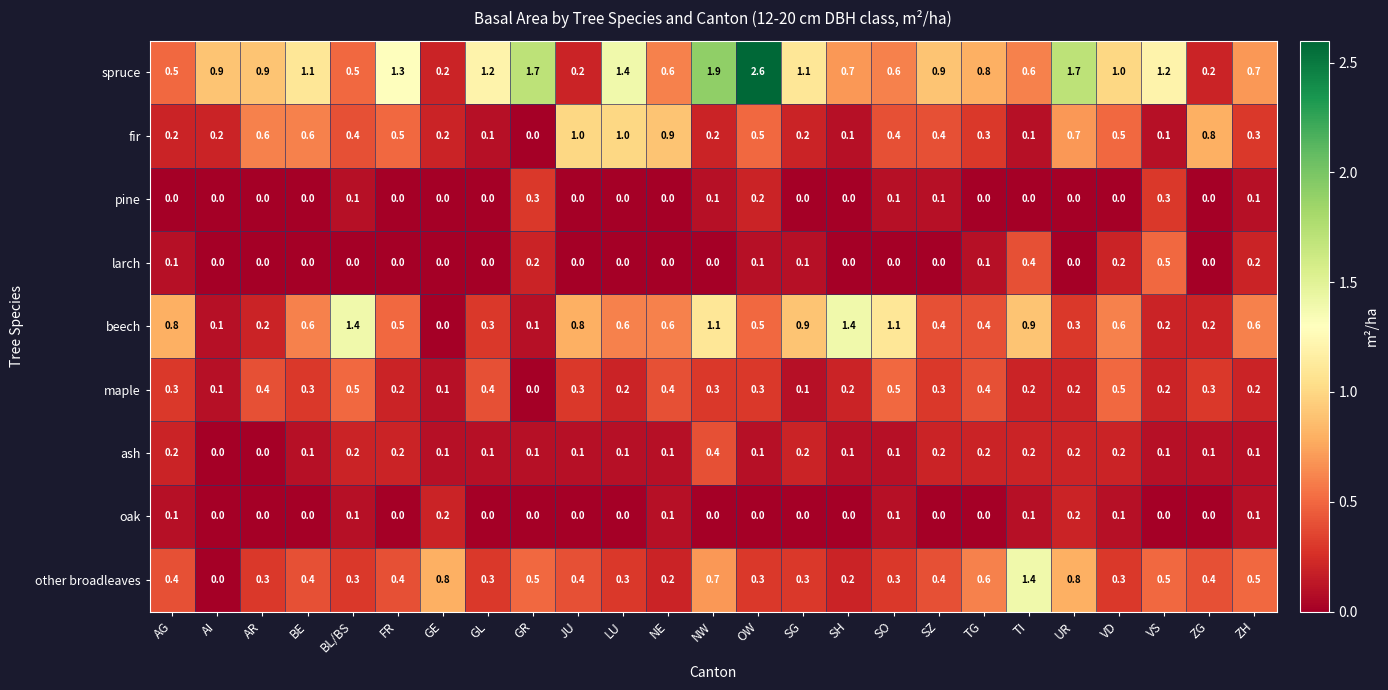

How many pine values are between 0 and 1?

25